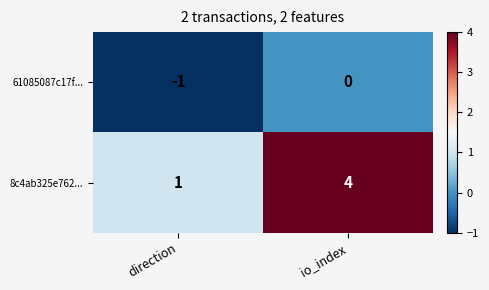

Which category has the highest value in the 61085087c17f... series?

io_index